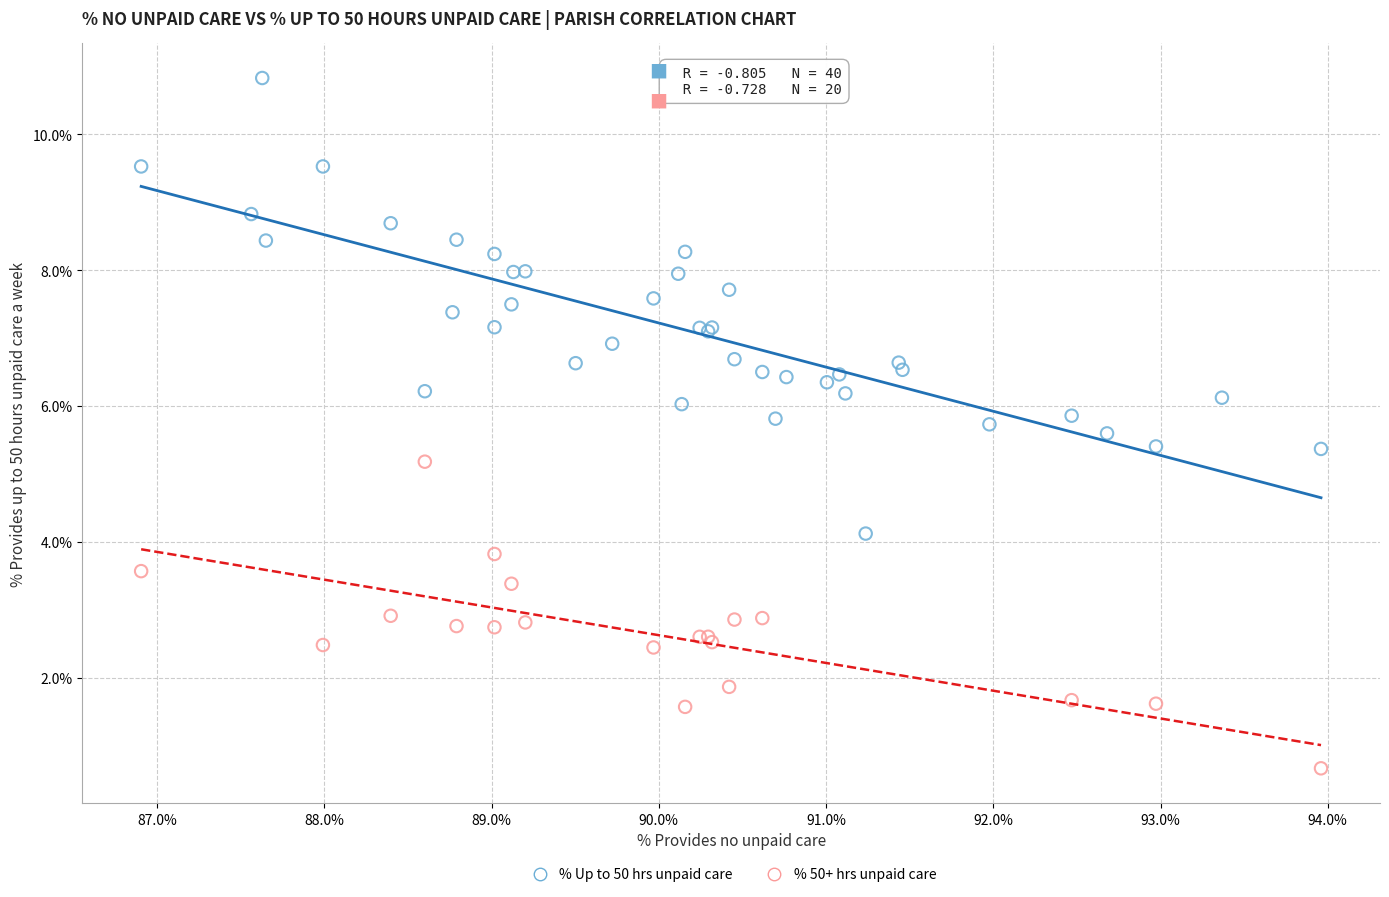

Which series reaches the maximum Y coordinate?

% Up to 50 hrs unpaid care